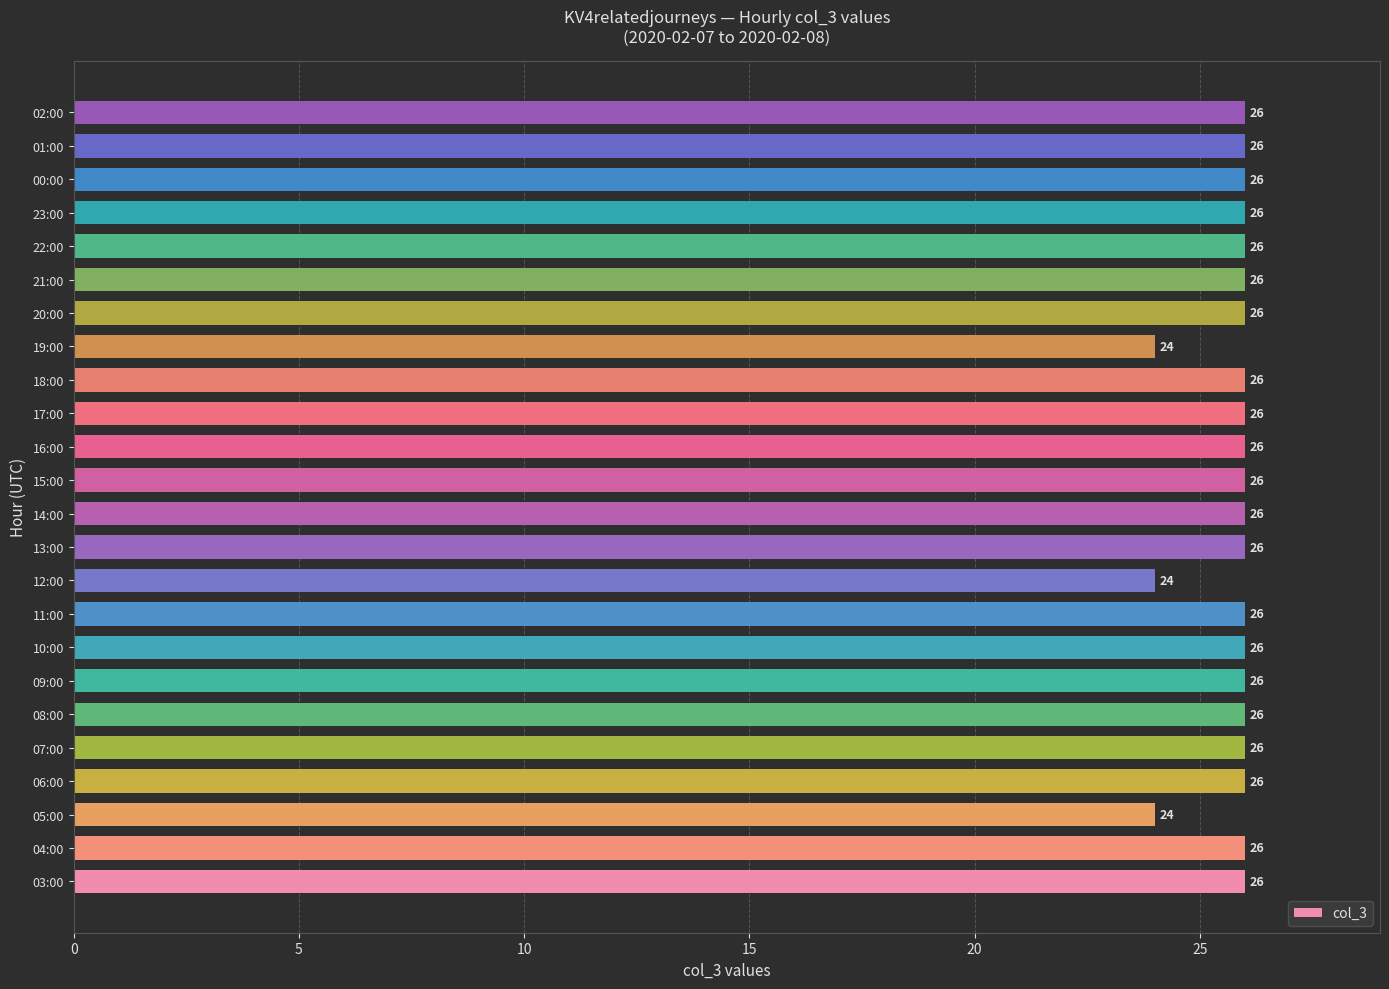

What is the average value?

26